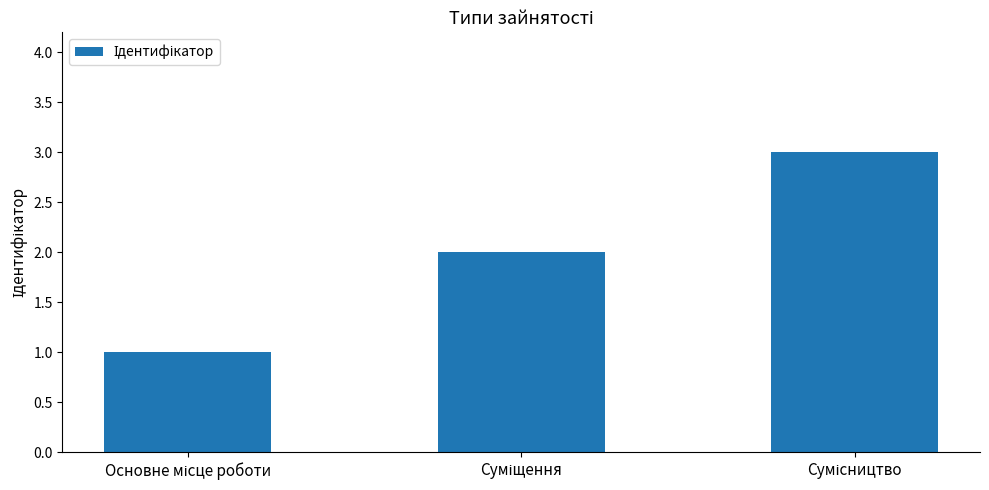

Does the chart contain stacked bars?

No